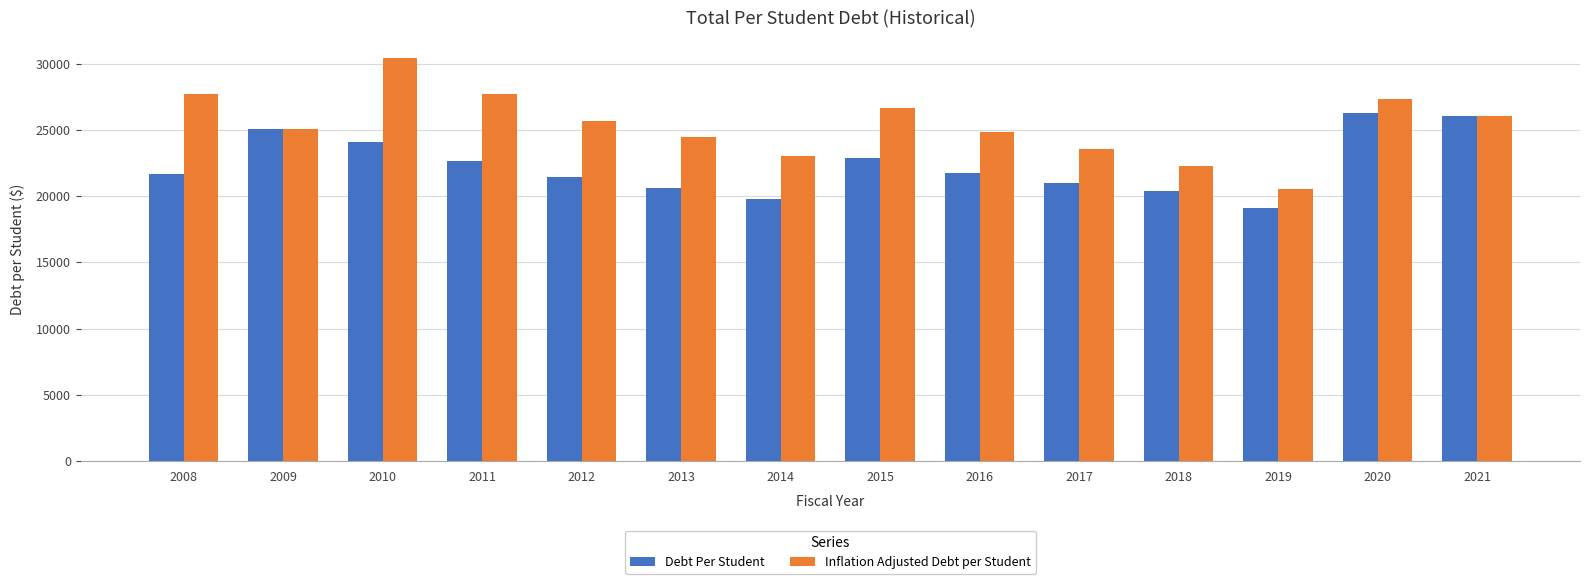

Where does the Inflation Adjusted Debt per Student series first go above 25668?

2008